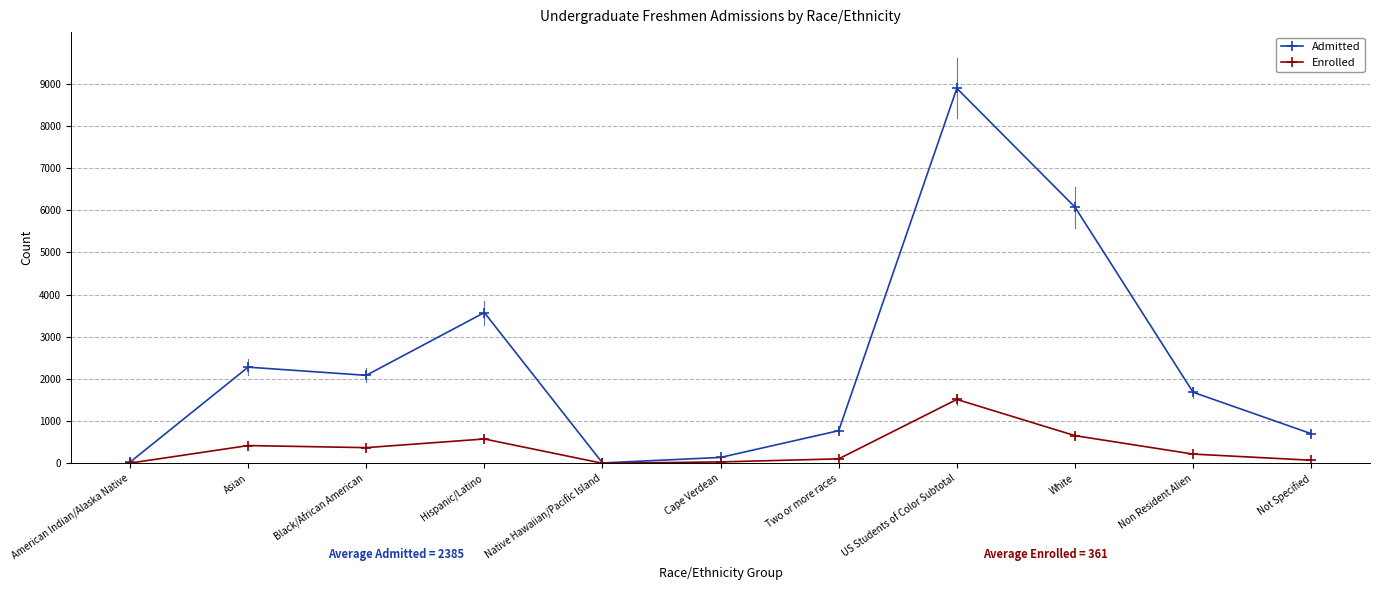

True or false: Admitted has more than 0 interior local peaks.

True